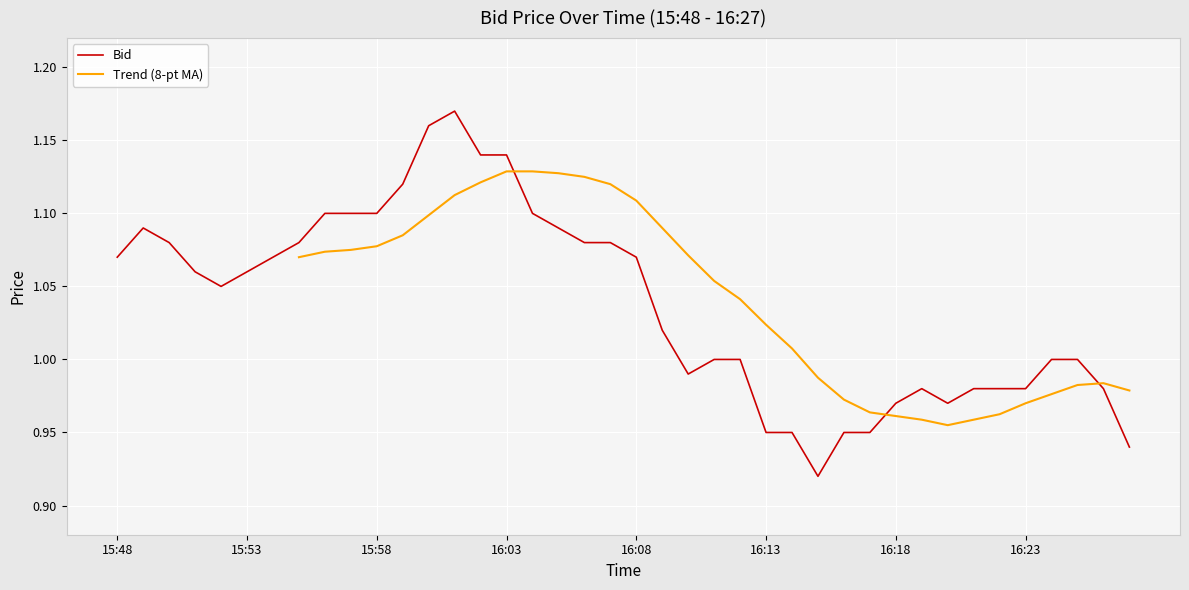

How many interior local valleys (lower than both neighbors) does the data have?

4